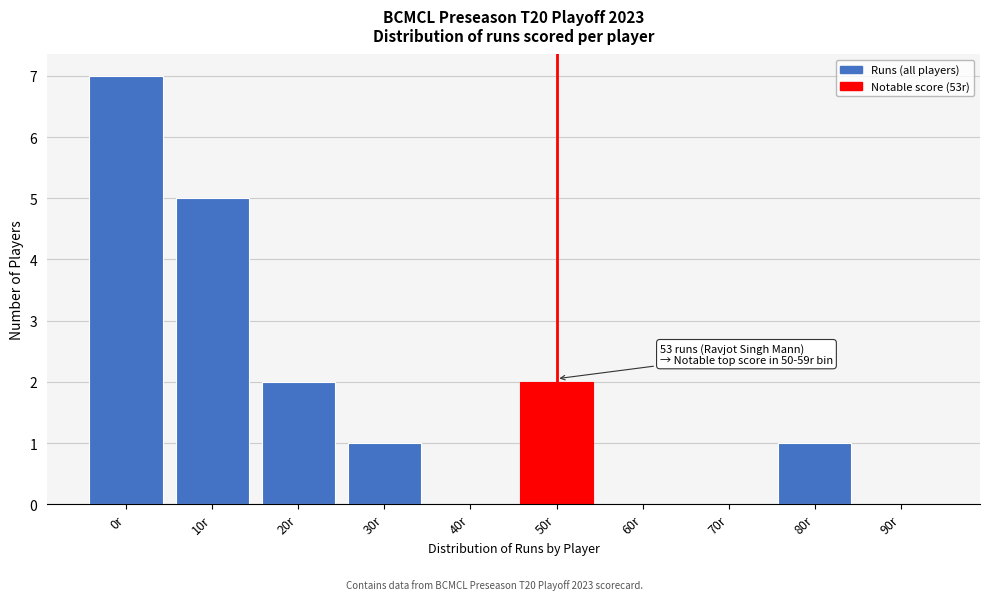

Reading left to right, what are all the values shown in this chart?

0r=7	10r=5	20r=2	30r=1	40r=0	50r=2	60r=0	70r=0	80r=1	90r=0